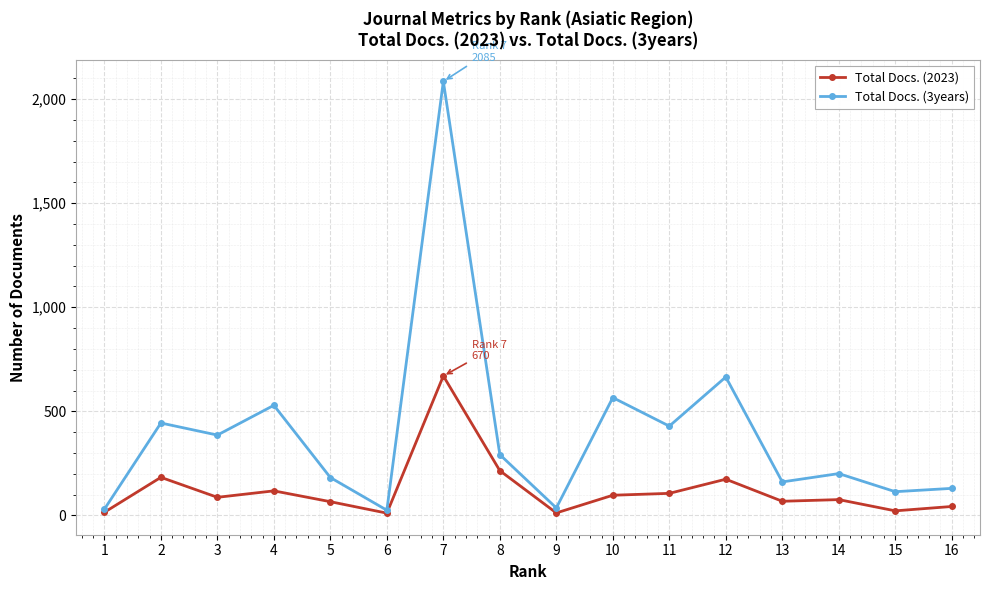

At how many categories does at least one series exceed 637?

2